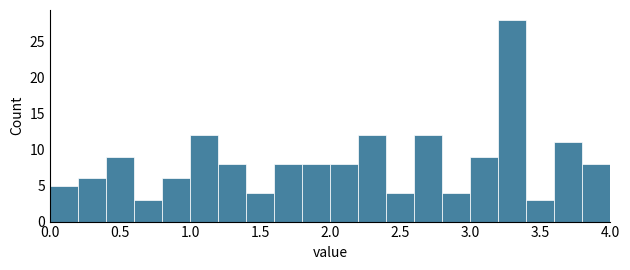

How tall is the bar that spans 3.6 to 3.8 on the x-axis? The values are not printed on the chart, so give them approximately, as read against the axis.

11